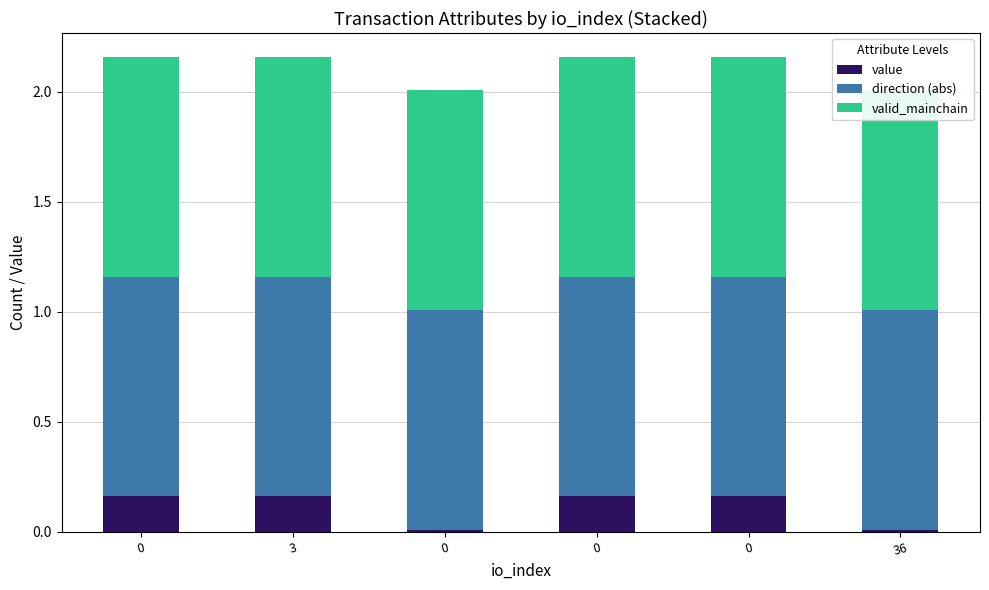

Which series has the widest spread of values?

value